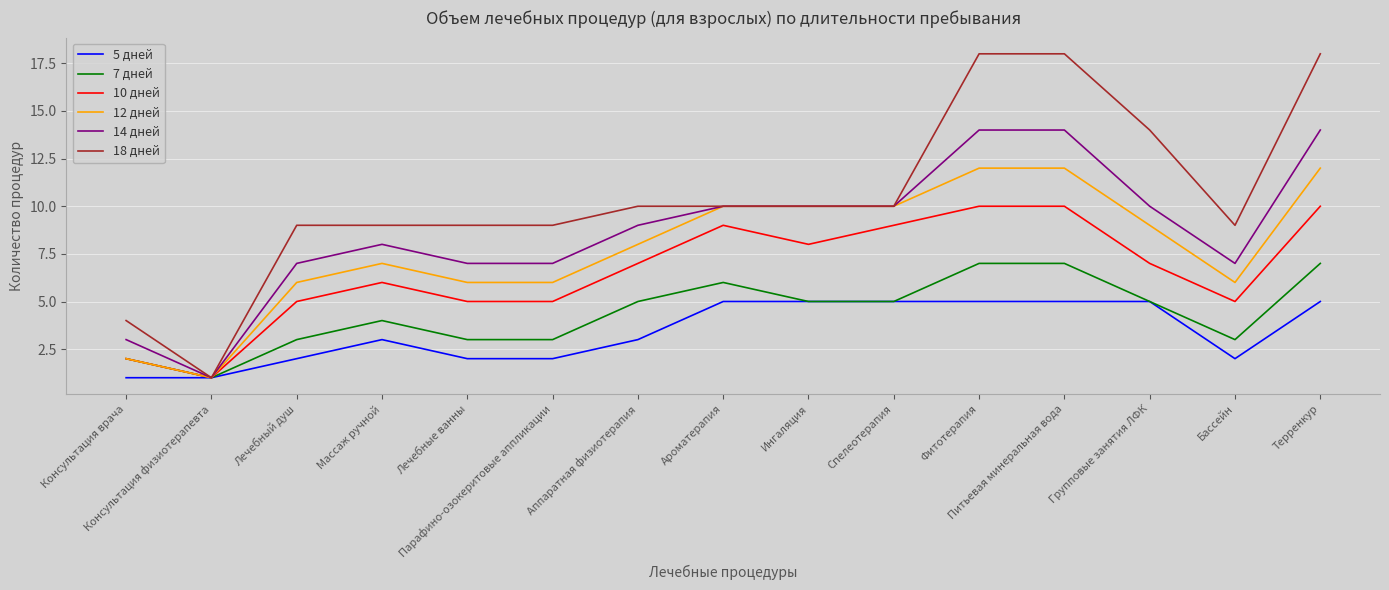

Rank the series by their maximum value, from highest to lowest.

18 дней, 14 дней, 12 дней, 10 дней, 7 дней, 5 дней